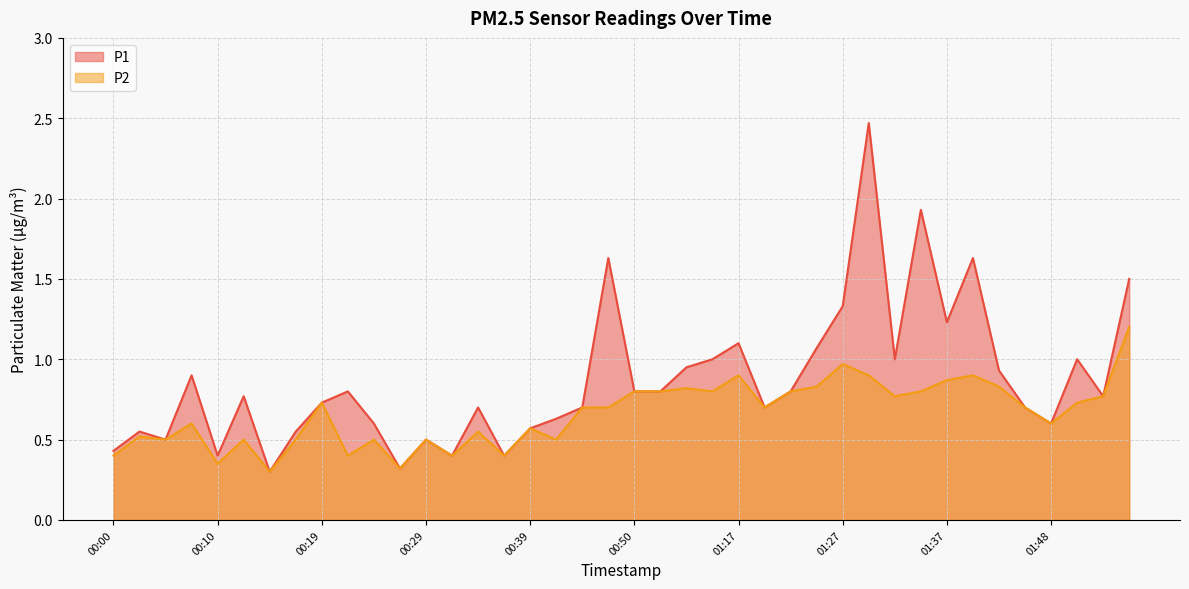

Rank the categories by P2 value from highest to lowest.

02:02, 01:27, 01:17, 01:30, 01:40, 01:37, 01:24, 01:43, 01:12, 00:50, 01:09, 01:14, 01:22, 01:35, 01:32, 01:53, 00:19, 01:51, 00:44, 00:47, 01:19, 01:45, 00:07, 01:48, 00:39, 00:34, 00:02, 00:05, 00:12, 00:17, 00:24, 00:29, 00:42, 00:00, 00:22, 00:32, 00:37, 00:10, 00:27, 00:14